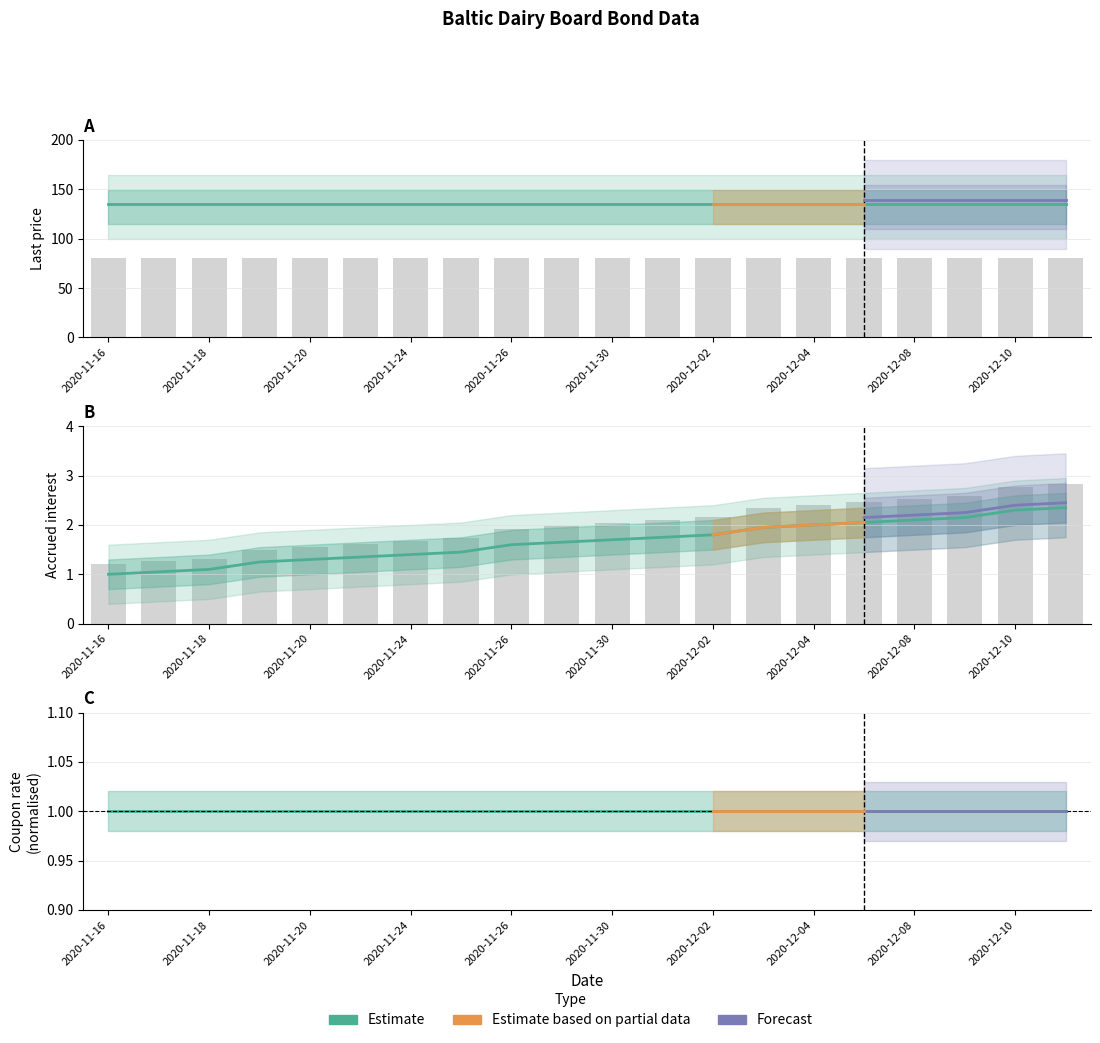

At which label does Coupon rate (%) reach its minimum?

2020-11-16